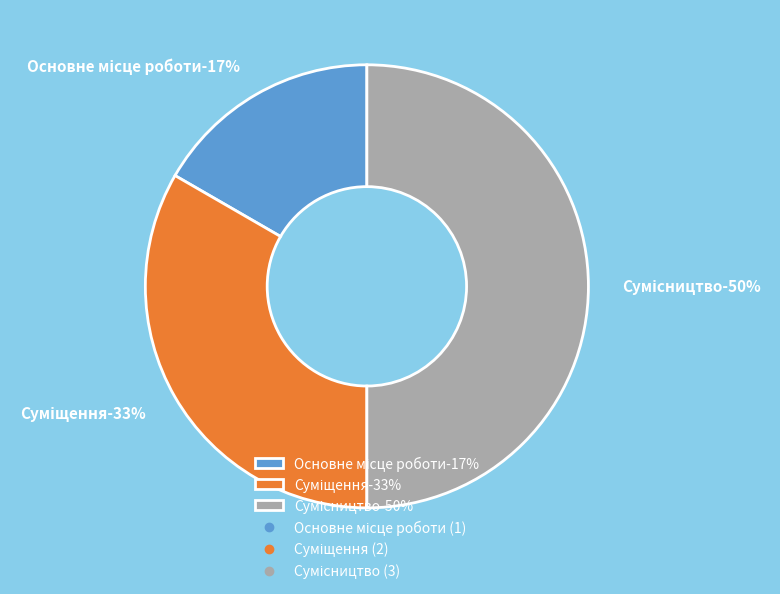

What is the total percentage of Сумісництво and Суміщення?

83.3%